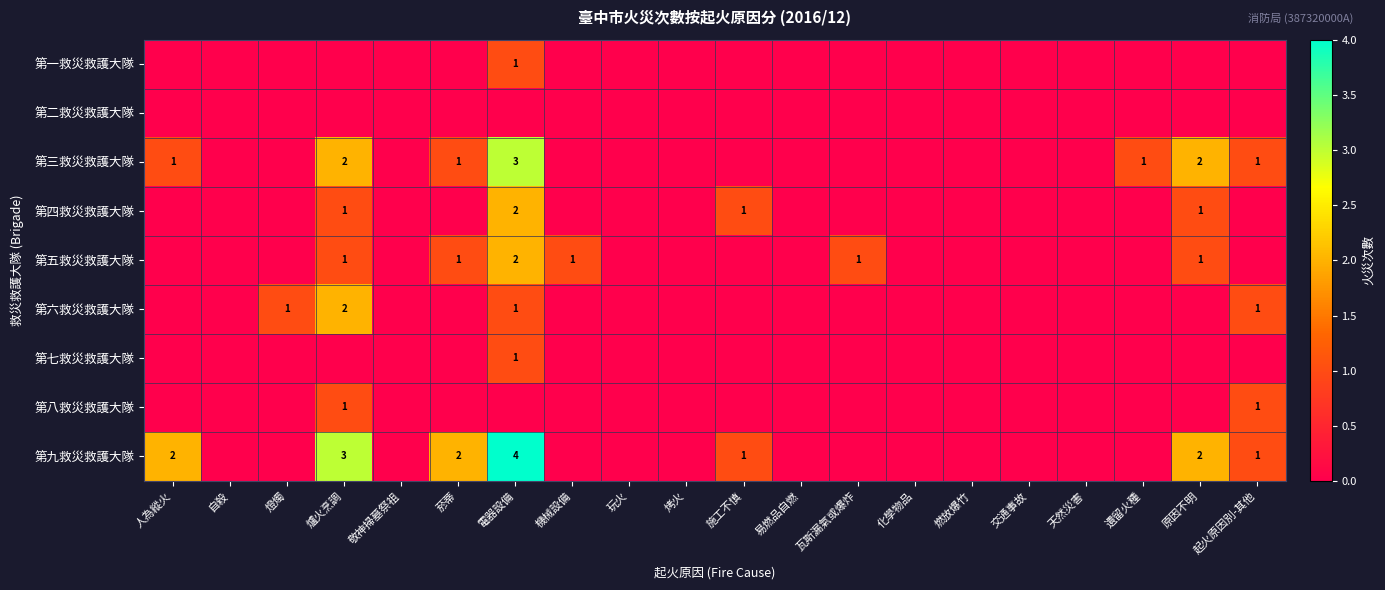

How many values in 第一救災救護大隊 are above zero?

1